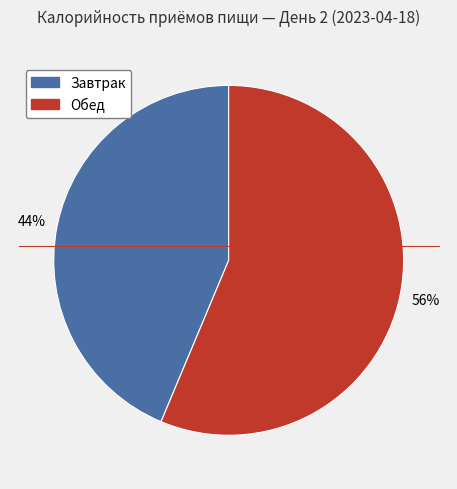

To the nearest percent, what is the average slice percentage?

50%